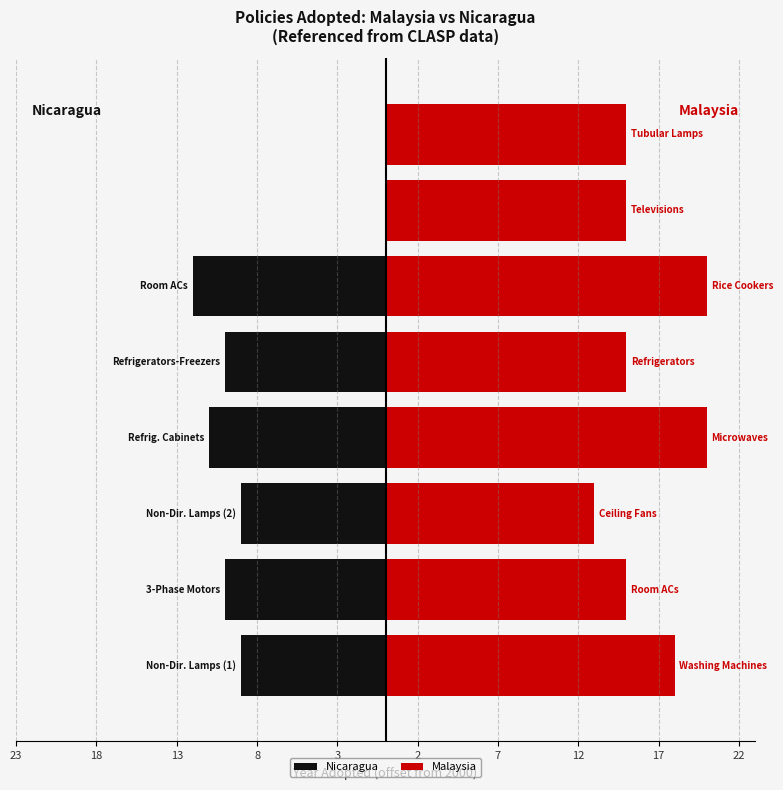

What is the minimum value shown in the chart?

-12